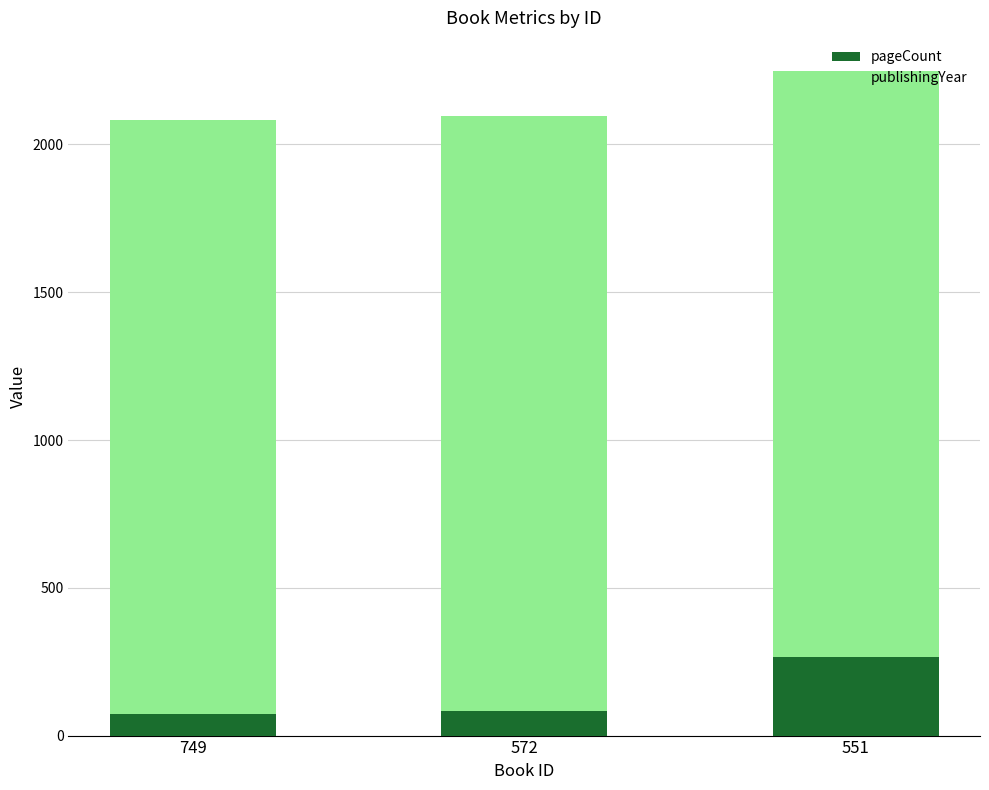

At which category is the sum across all series the highest?

551